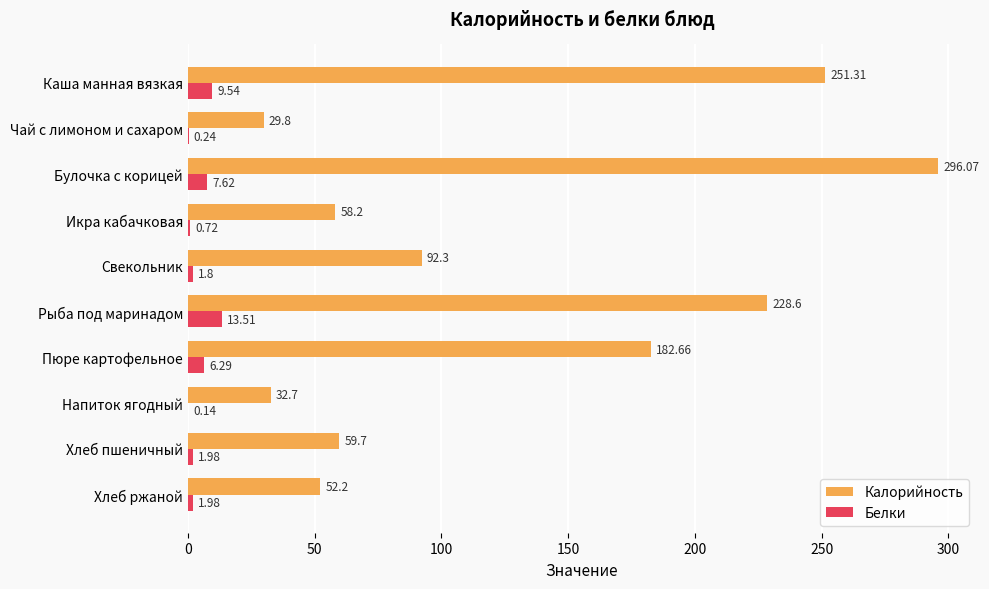

Which category has the highest value in the Белки series?

Рыба под маринадом